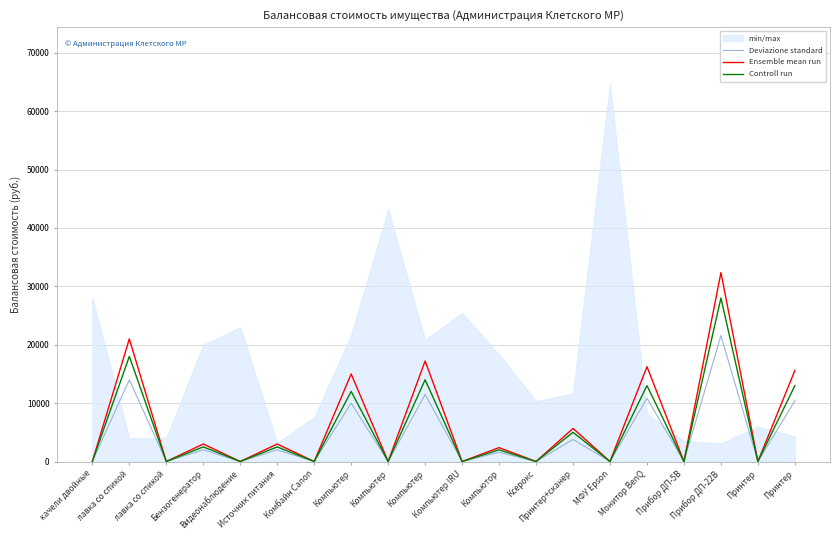

True or false: Ensemble mean run and Deviazione standard intersect in this chart.

False